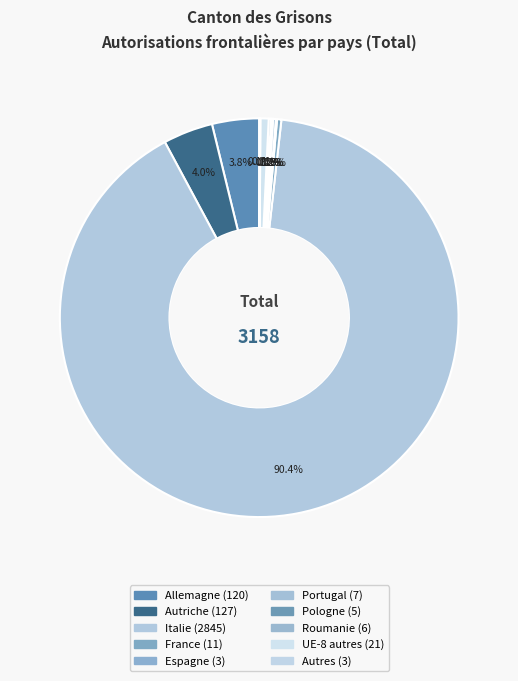

Count the number of slices in the pie.

10